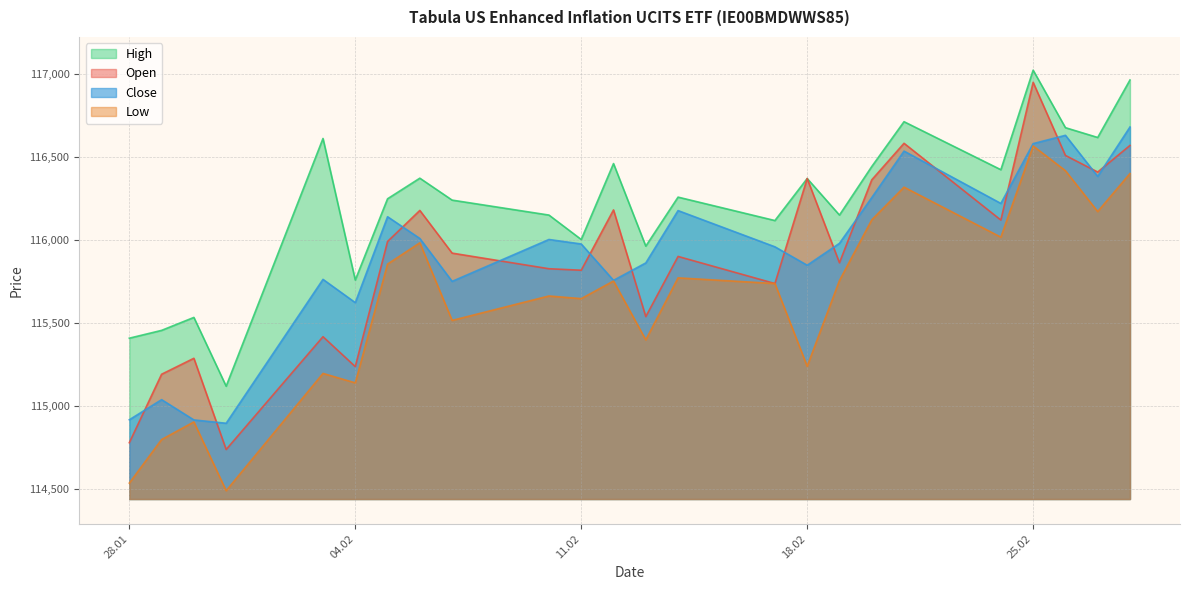

At which label is Low closest to 115528?

07.02.2025